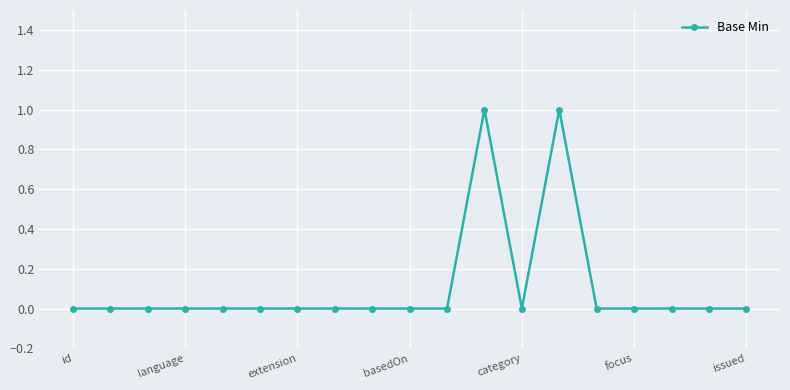

Reading left to right, what are all the values shown in this chart?

0	0	0	0	0	0	0	0	0	0	0	1	0	1	0	0	0	0	0